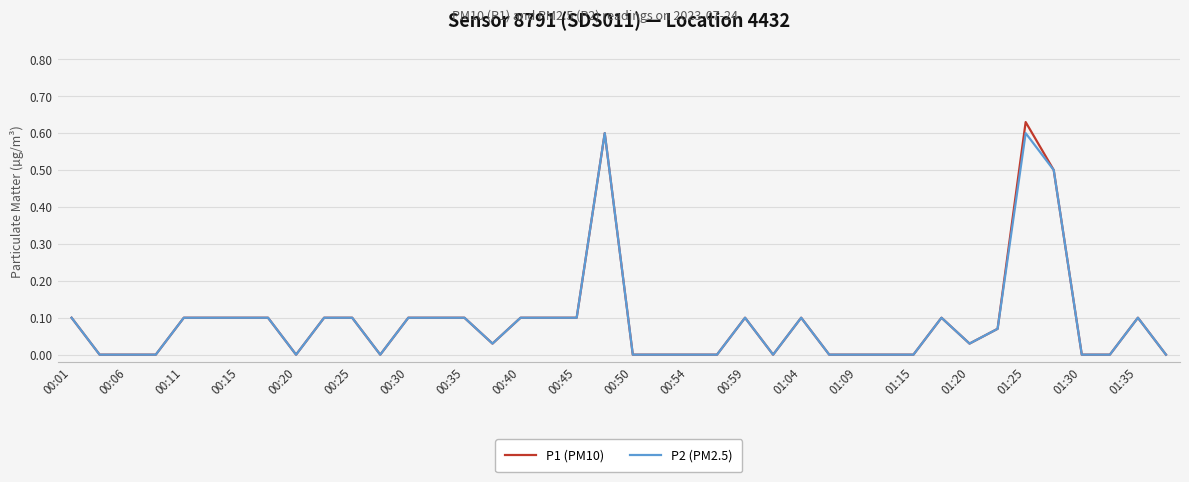

Which series has the widest spread of values?

P1 (PM10)